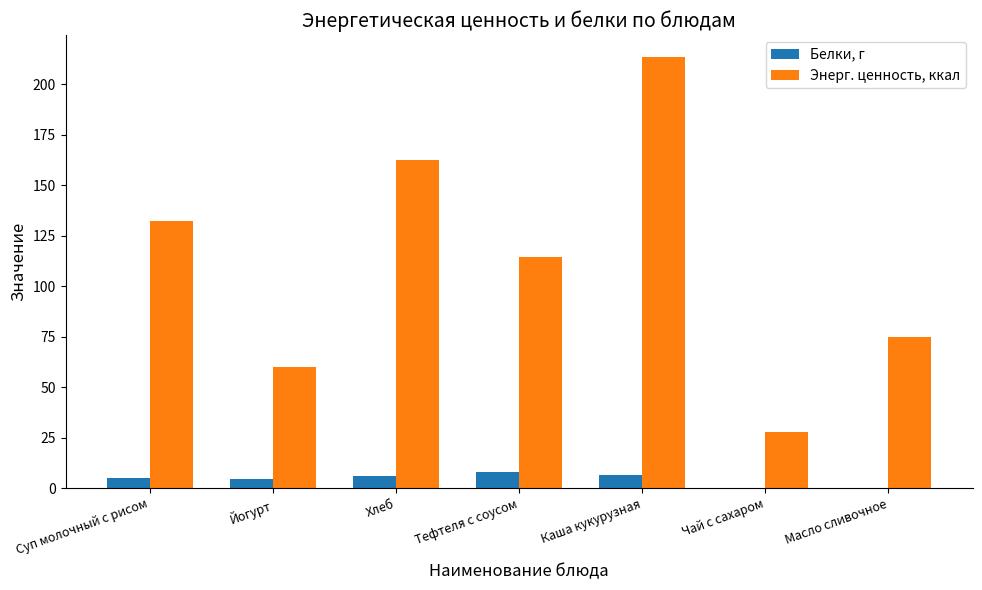

How many groups of bars are there?

7